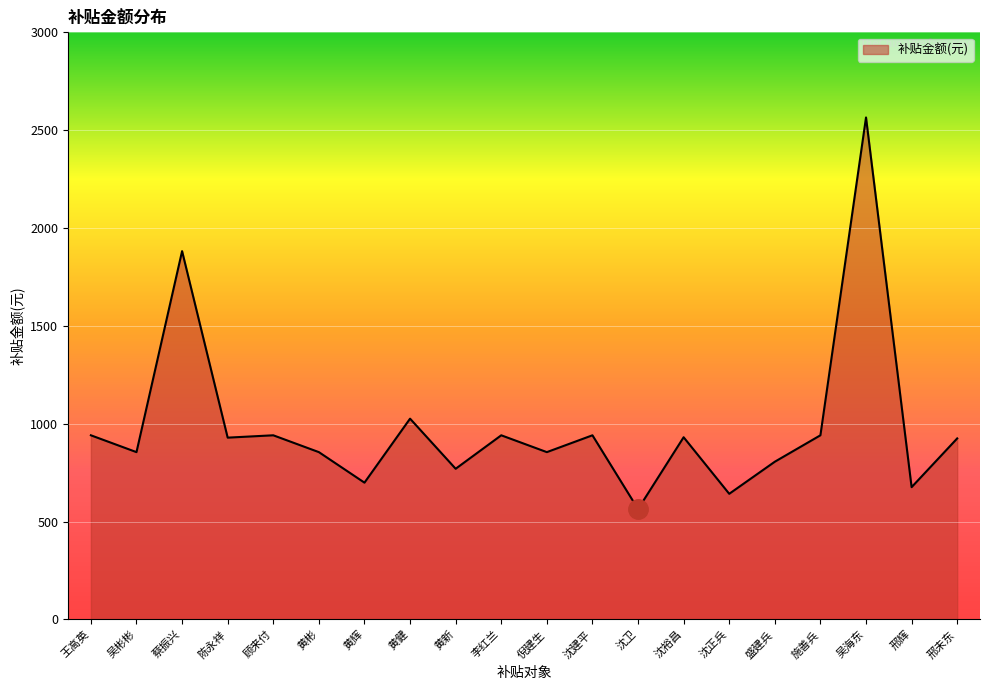

Approximately how many times larger is the value at 顾来付 compared to 陈永祥?

1.0